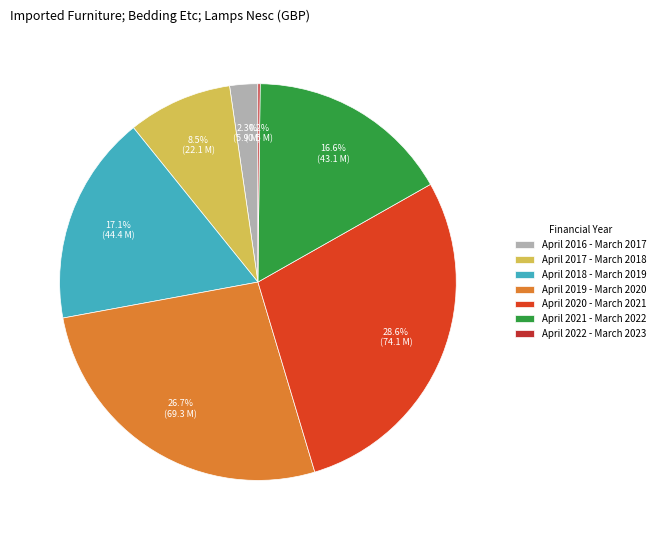

To the nearest percent, what is the average slice percentage?

14%